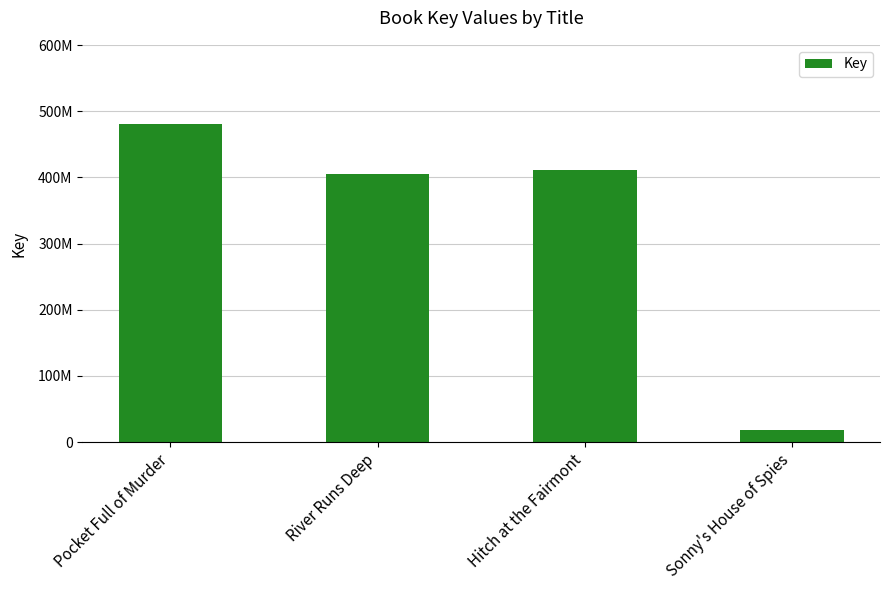

Are the bars horizontal?

No